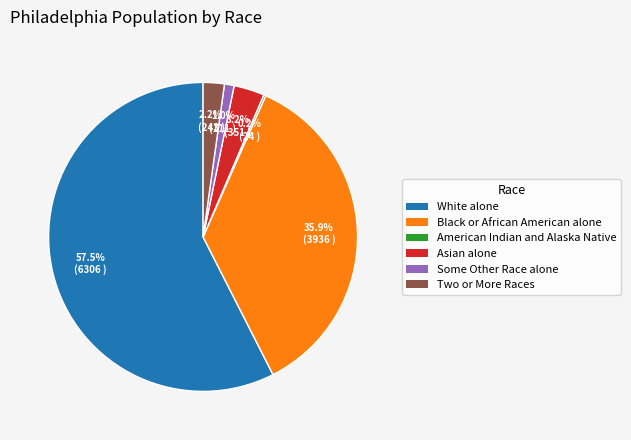

Is there a majority slice in this chart?

Yes